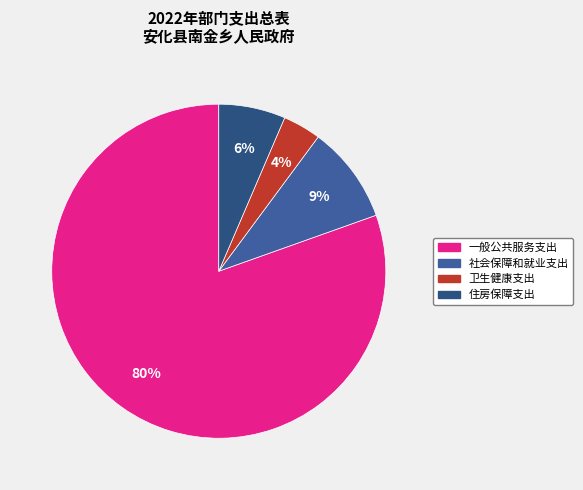

Count the number of slices in the pie.

4